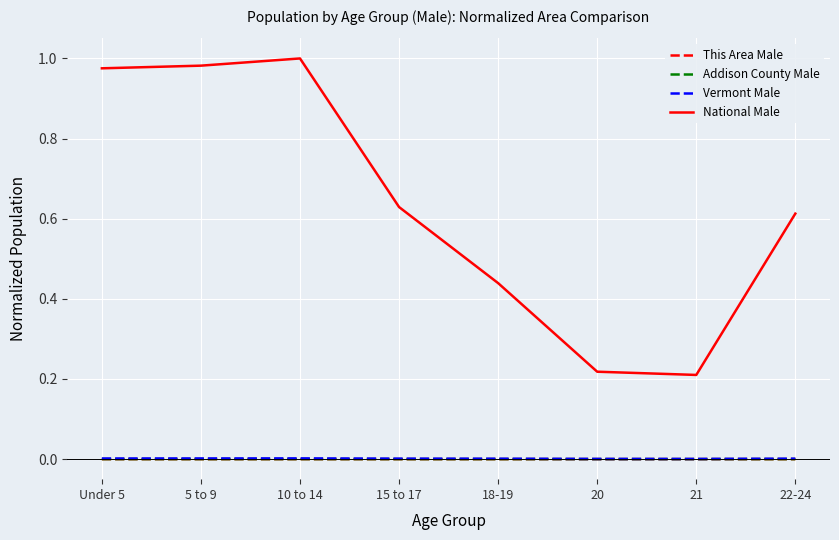

Between 18-19 and 20, which series saw the biggest shift?

National Male